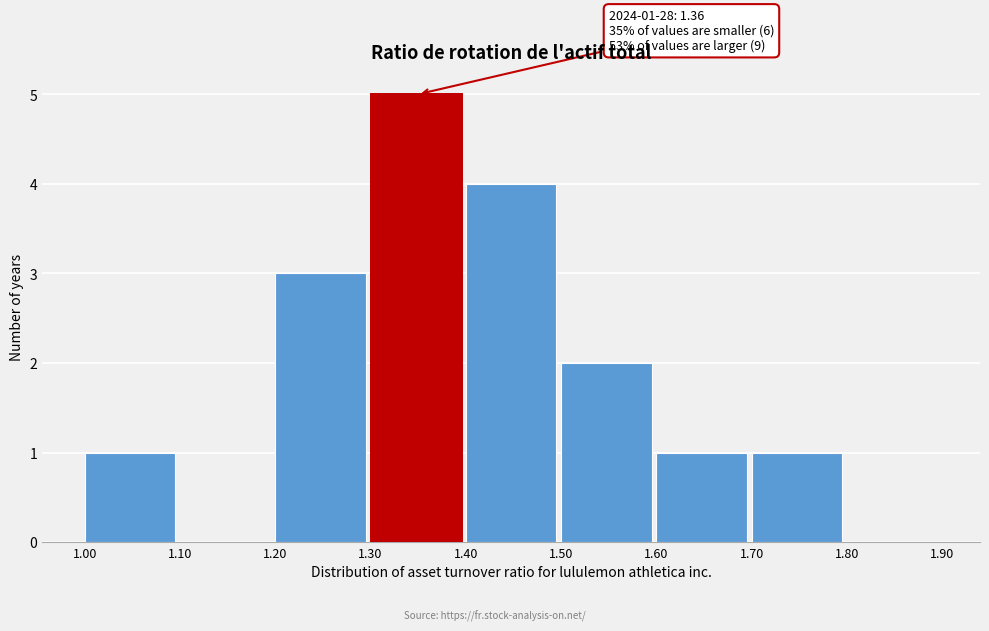

Over which range of the x-axis is the bar tallest?

1.30 to 1.40